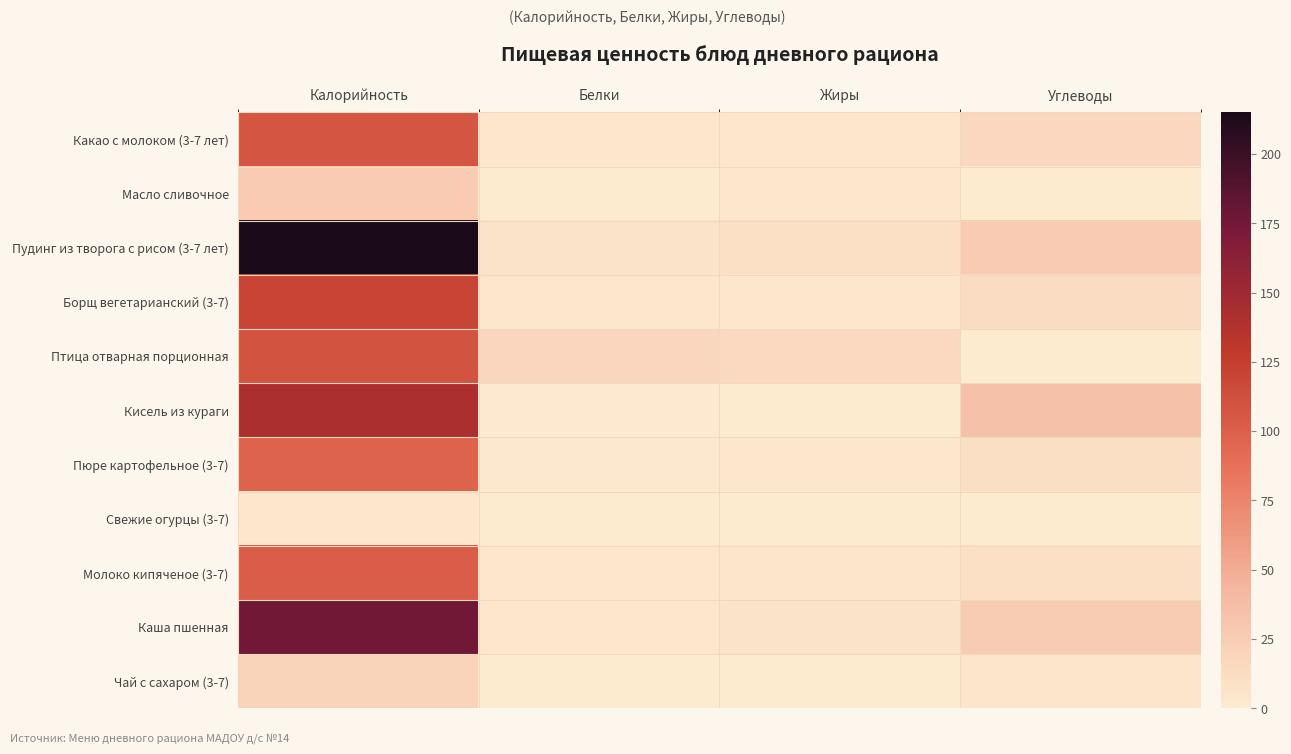

Which series has the largest total across all categories?

Пудинг из творога с рисом (3-7 лет)